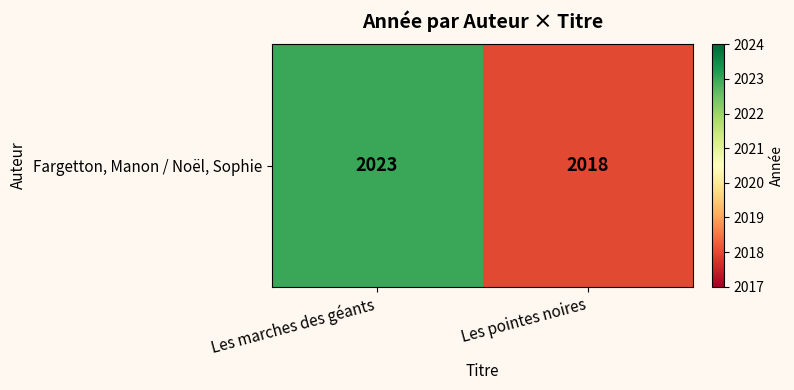

Is it true that the value at Les pointes noires is 653?

False